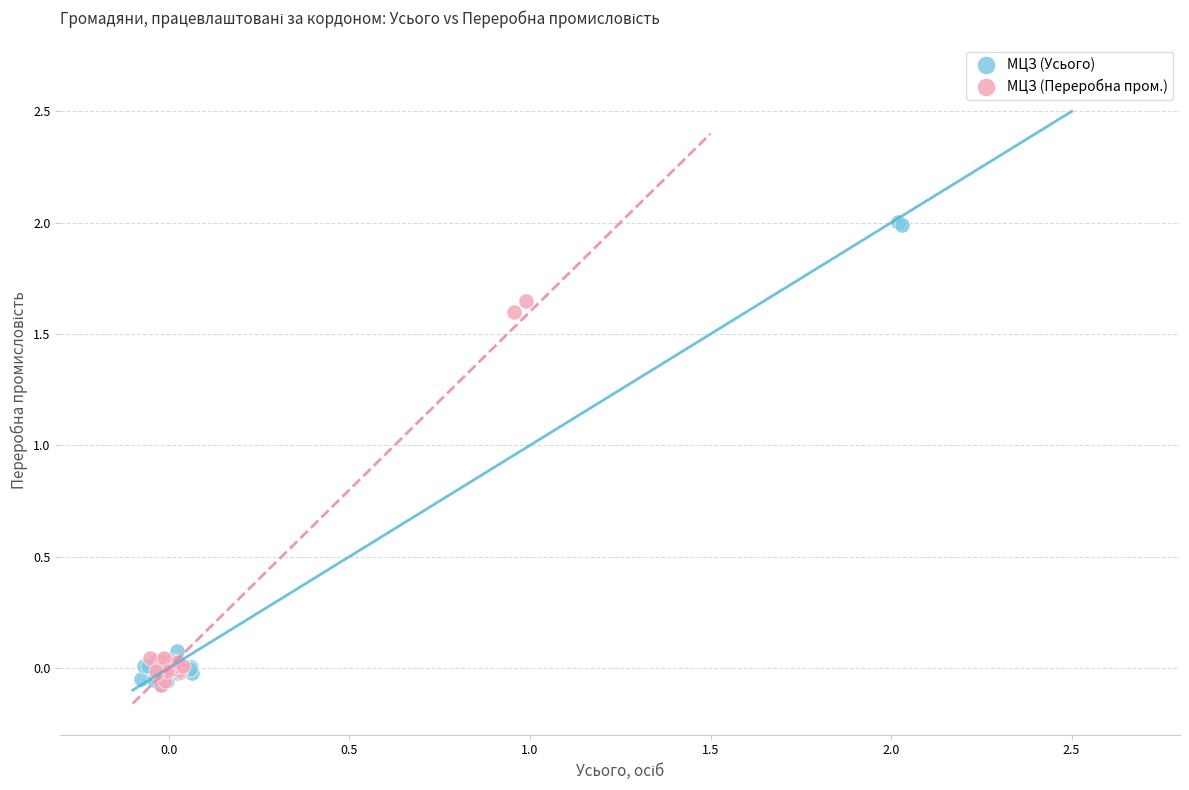

Which series has the largest Y range (max minus min)?

МЦЗ (Усього)